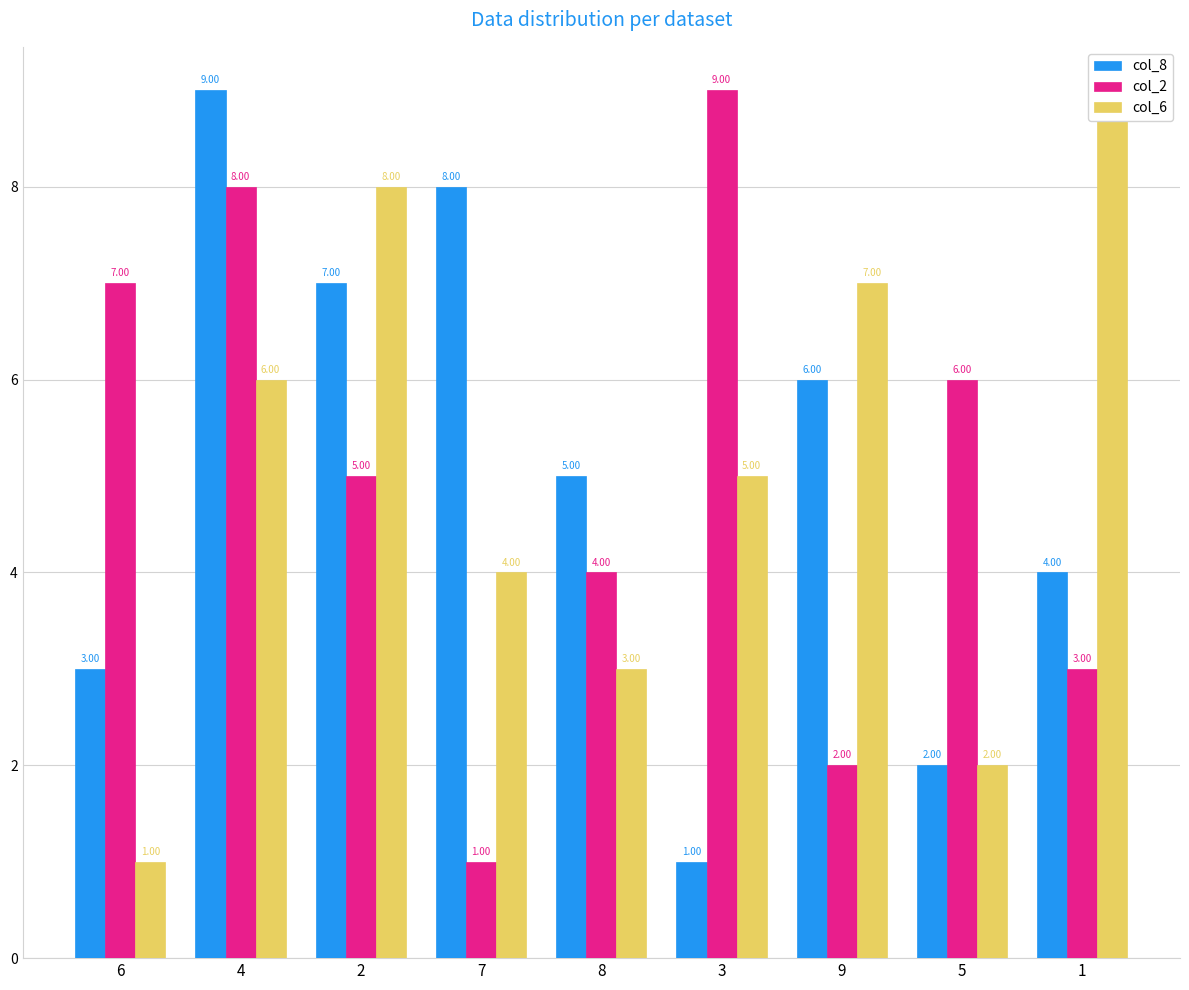

What is the smallest value displayed?

1